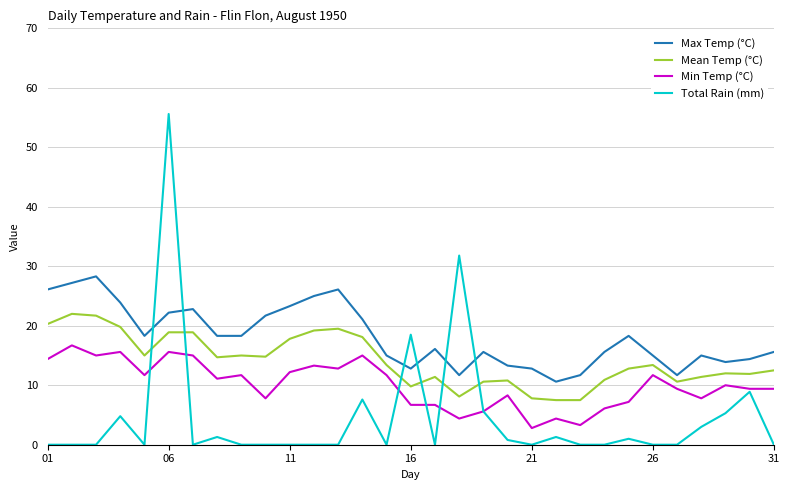

How many times do Mean Temp (°C) and Total Rain (mm) cross each other?

6